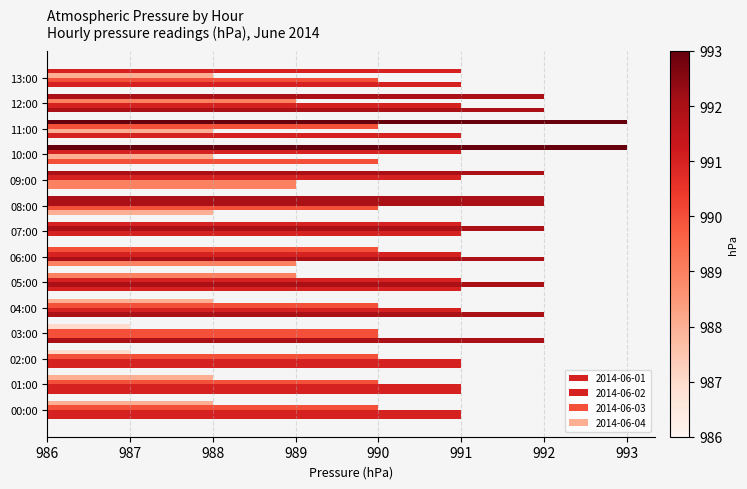

What are all the series names shown in the legend?

2014-06-01, 2014-06-02, 2014-06-03, 2014-06-04